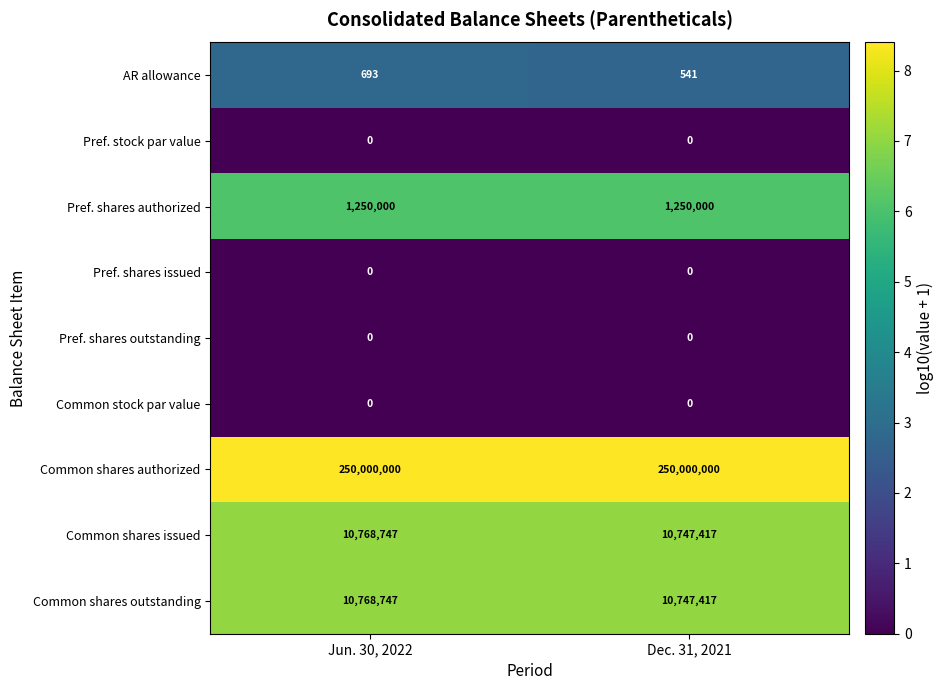

At which category is the sum across all series the highest?

Jun. 30, 2022